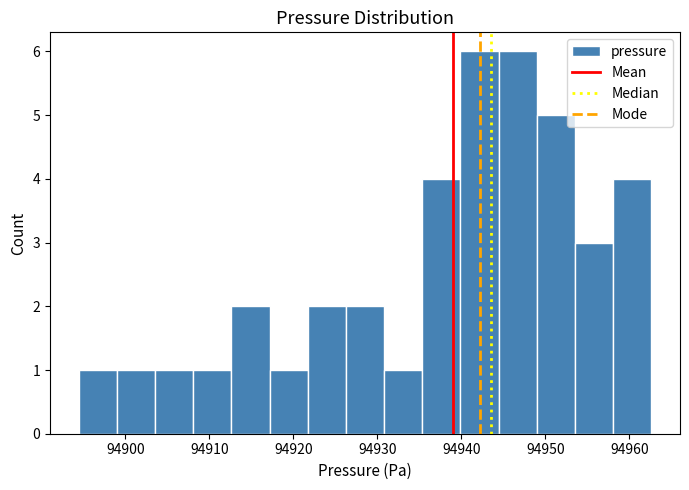

Reading left to right, transcribe this chart: for each bar, give the range it covers on the x-axis and its height. Neither the bar edges nor the heights are printed on the chart, so give them approximately, as read against the axes.

94894 to 94899: 1
94899 to 94904: 1
94904 to 94908: 1
94908 to 94913: 1
94913 to 94917: 2
94917 to 94922: 1
94922 to 94926: 2
94926 to 94931: 2
94931 to 94935: 1
94935 to 94940: 4
94940 to 94944: 6
94944 to 94949: 6
94949 to 94954: 5
94954 to 94958: 3
94958 to 94963: 4